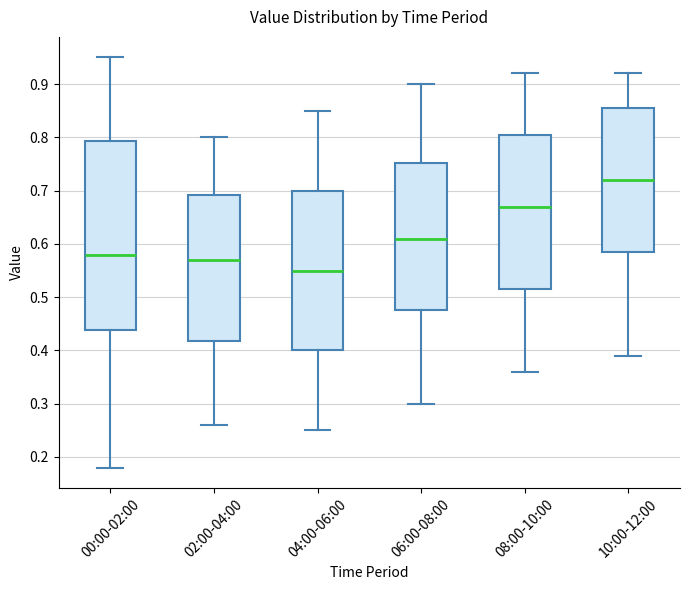

Reading left to right, read every box against the y-axis: the position of its median line, the range the box covers, and the ends of its whiskers. The values are not printed on the chart, so give them approximately, as read against the axis.

00:00-02:00: median 0.58, box 0.44 to 0.79, whiskers 0.18 to 0.95
02:00-04:00: median 0.57, box 0.42 to 0.69, whiskers 0.26 to 0.80
04:00-06:00: median 0.55, box 0.40 to 0.70, whiskers 0.25 to 0.85
06:00-08:00: median 0.61, box 0.48 to 0.75, whiskers 0.30 to 0.90
08:00-10:00: median 0.67, box 0.52 to 0.81, whiskers 0.36 to 0.92
10:00-12:00: median 0.72, box 0.59 to 0.86, whiskers 0.39 to 0.92